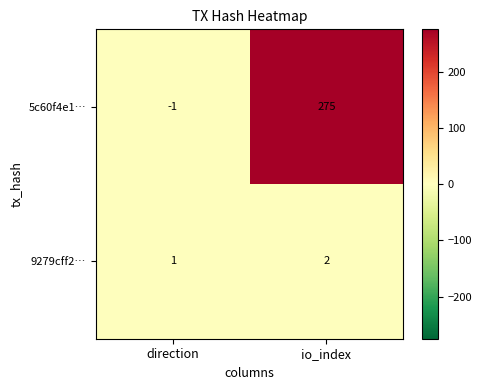

List the series in order of their overall mean, lowest first.

9279cff2…, 5c60f4e1…